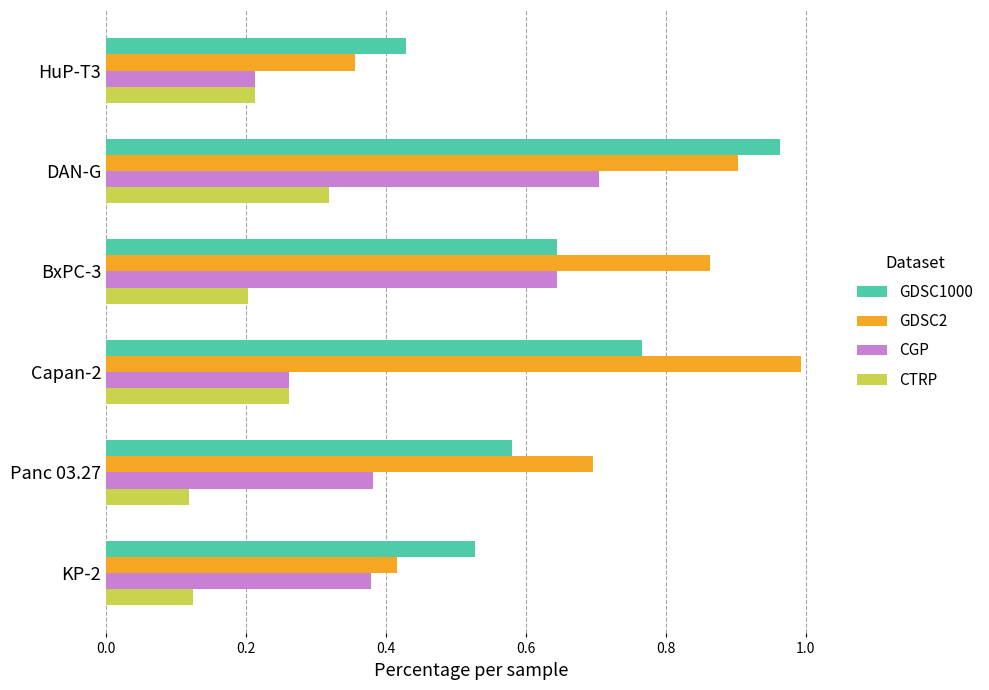

At how many categories does at least one series exceed 0?

6